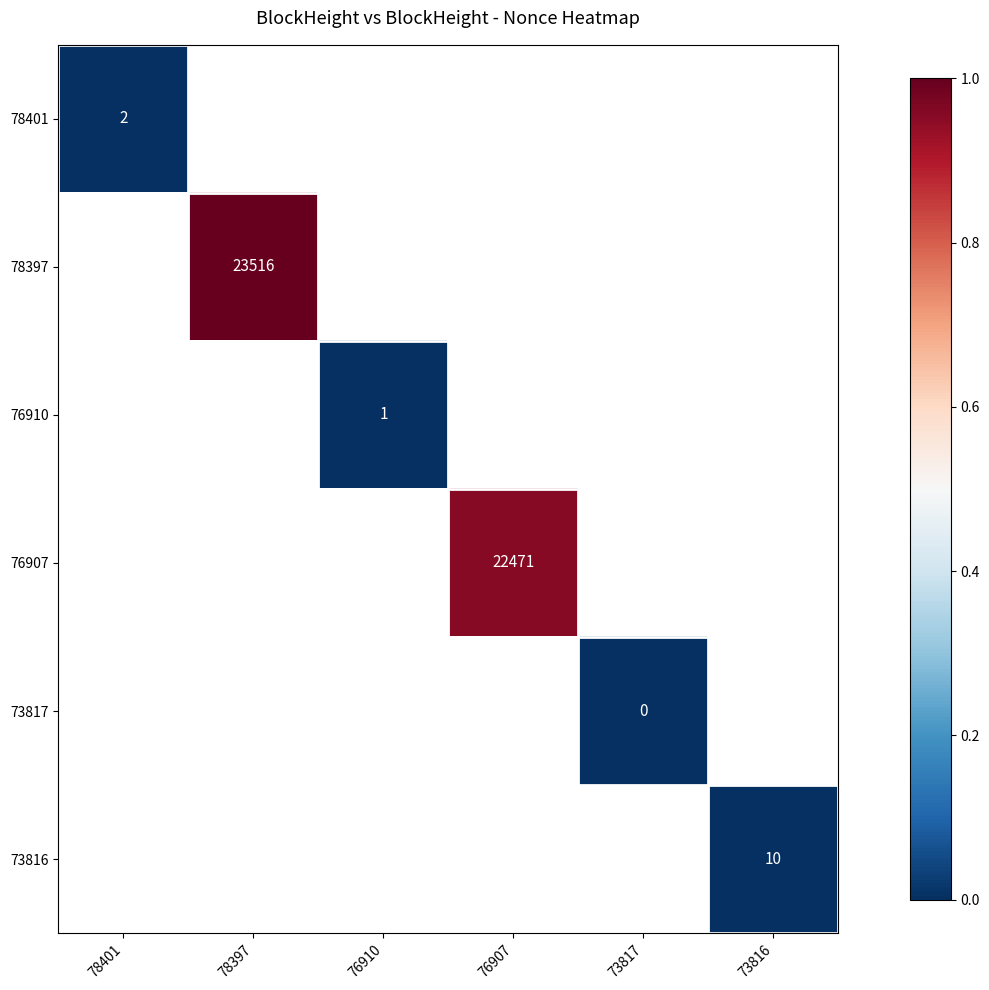

Is it true that 76910 equals 1.0 at 76910?

True